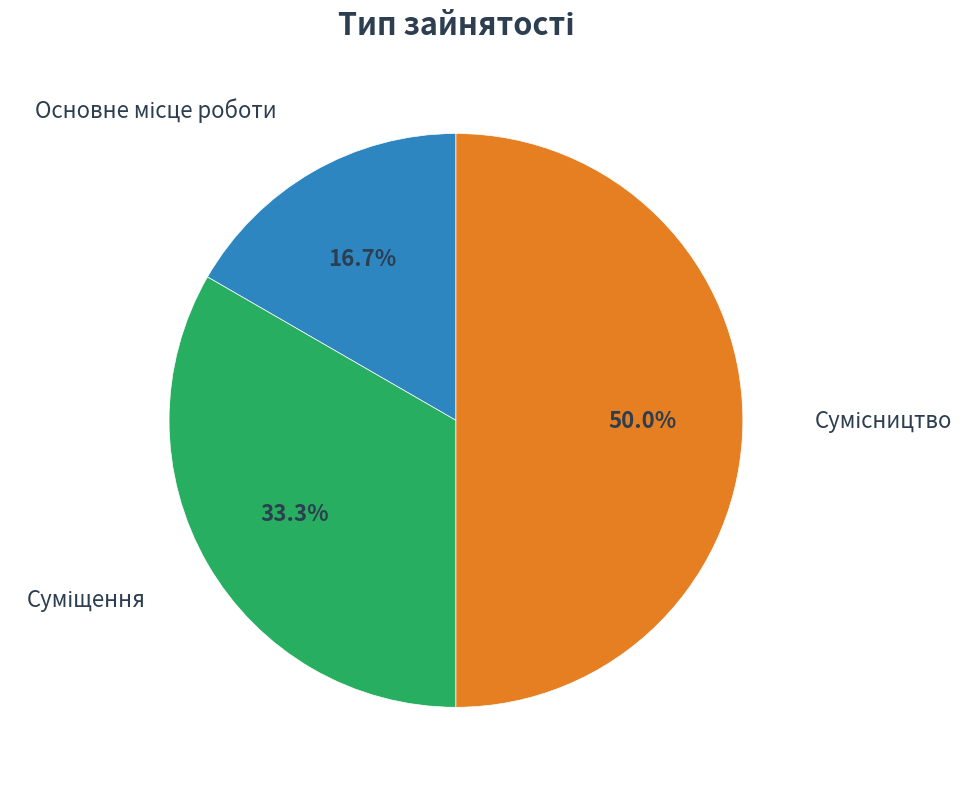

What is the total percentage of Суміщення and Основне місце роботи?

50.0%